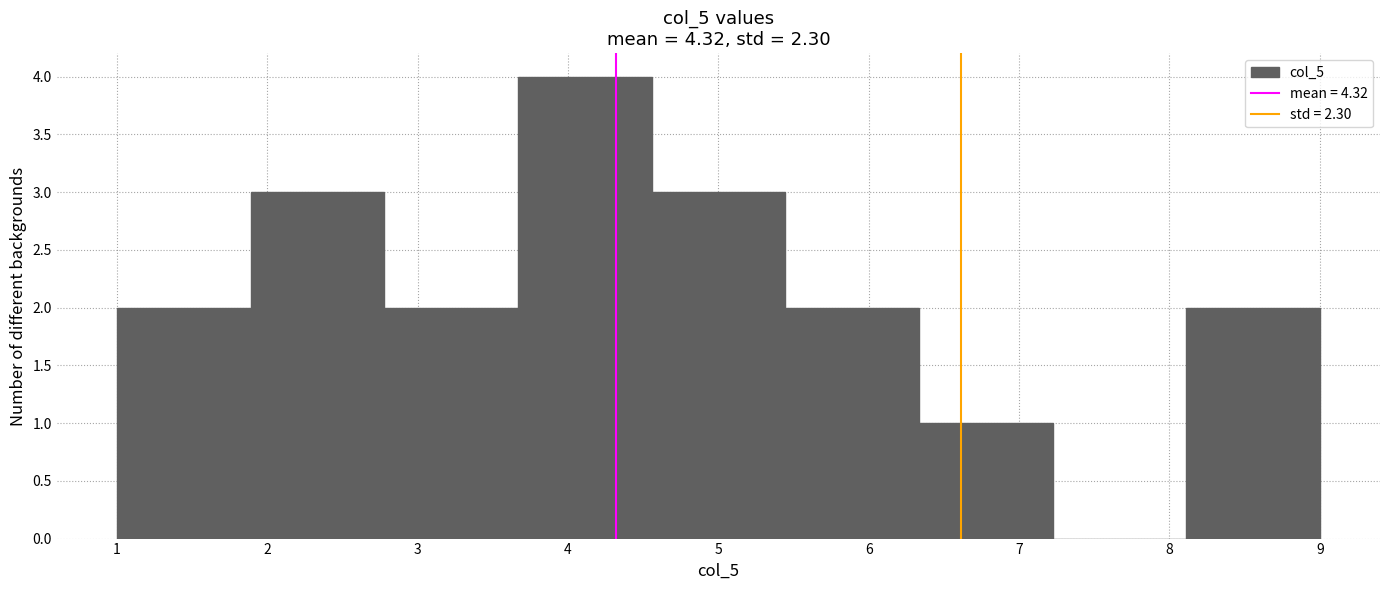

How tall is the bar that spans 1.0 to 1.9 on the x-axis? Neither the bar edges nor the heights are printed on the chart, so give them approximately, as read against the axes.

2